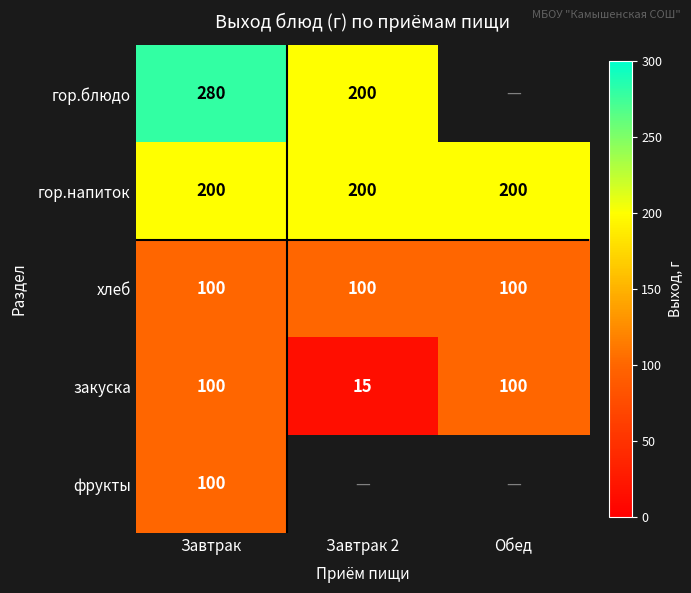

What is the spread (max minus min) of values at Завтрак?

180